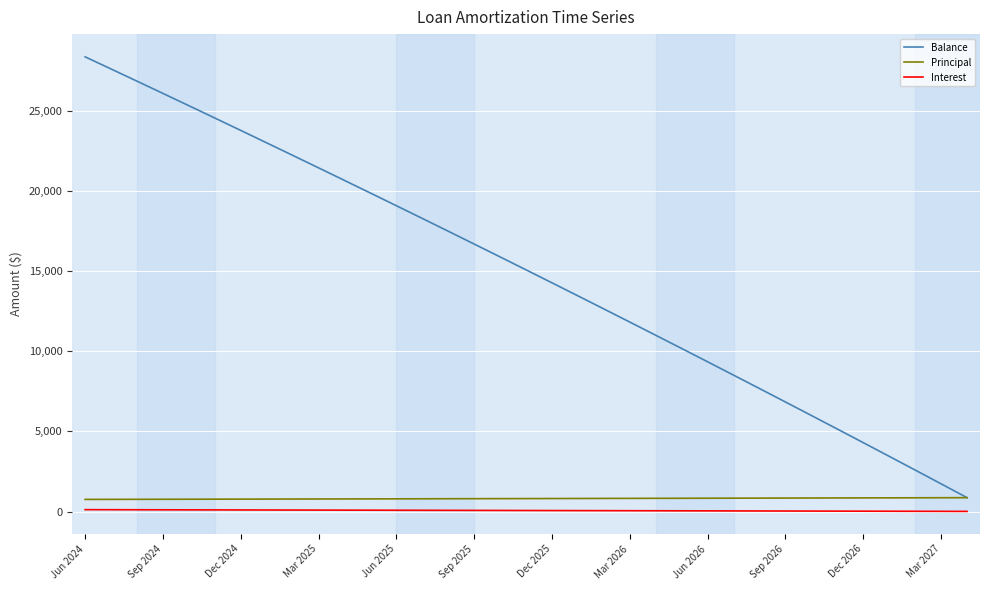

How many values in the Balance series are below 15084?

17